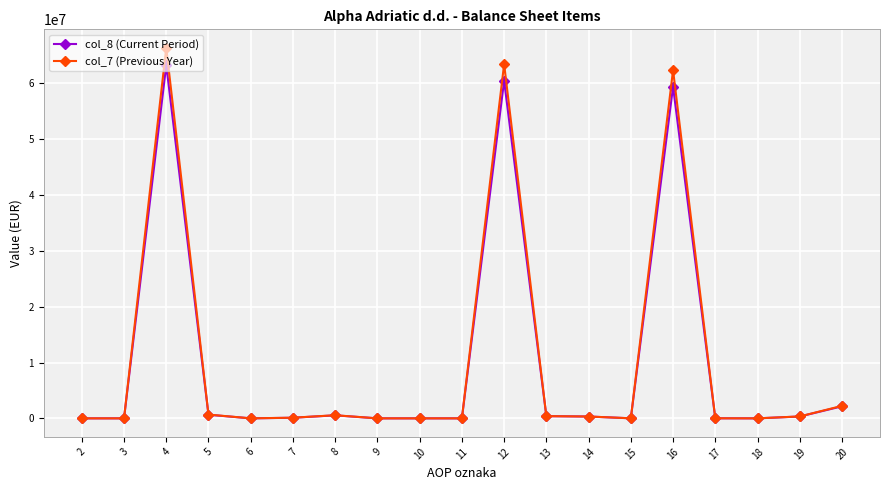

Which series has the largest range (max minus min)?

col_7 (Previous Year)